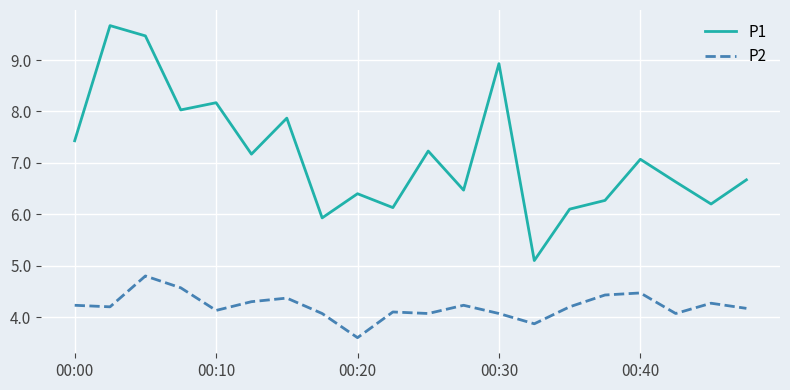

How many categories are shown in the chart?

20